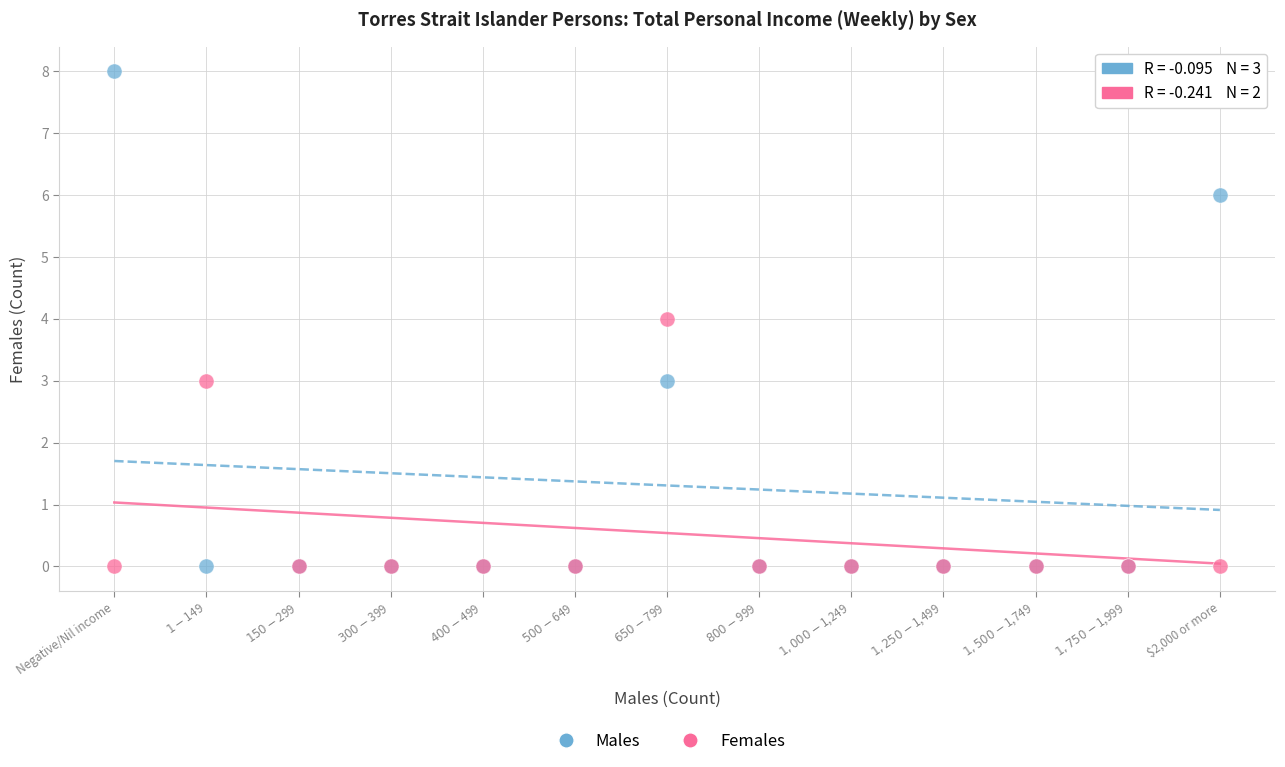

Which series has the largest Y range (max minus min)?

Males